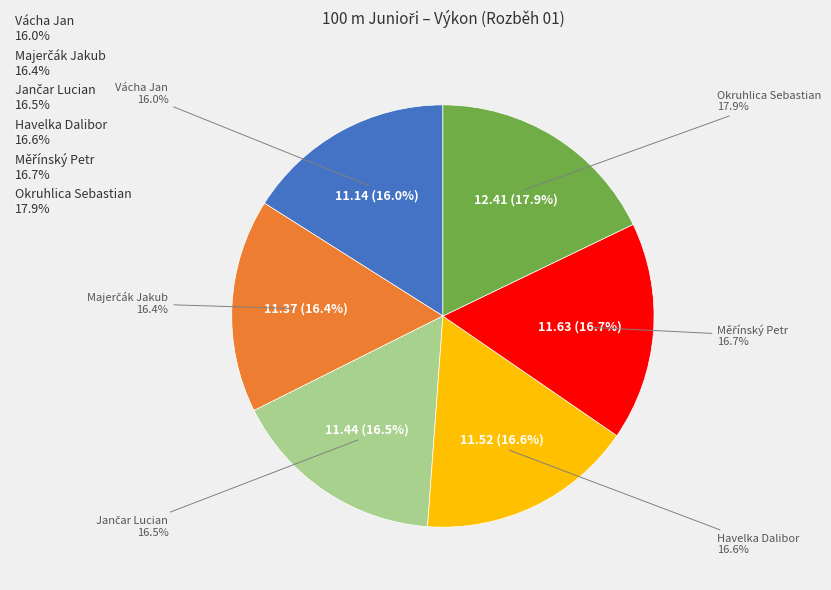

To the nearest percent, what is the combined percentage of Jančar Lucian and Vácha Jan?

32%